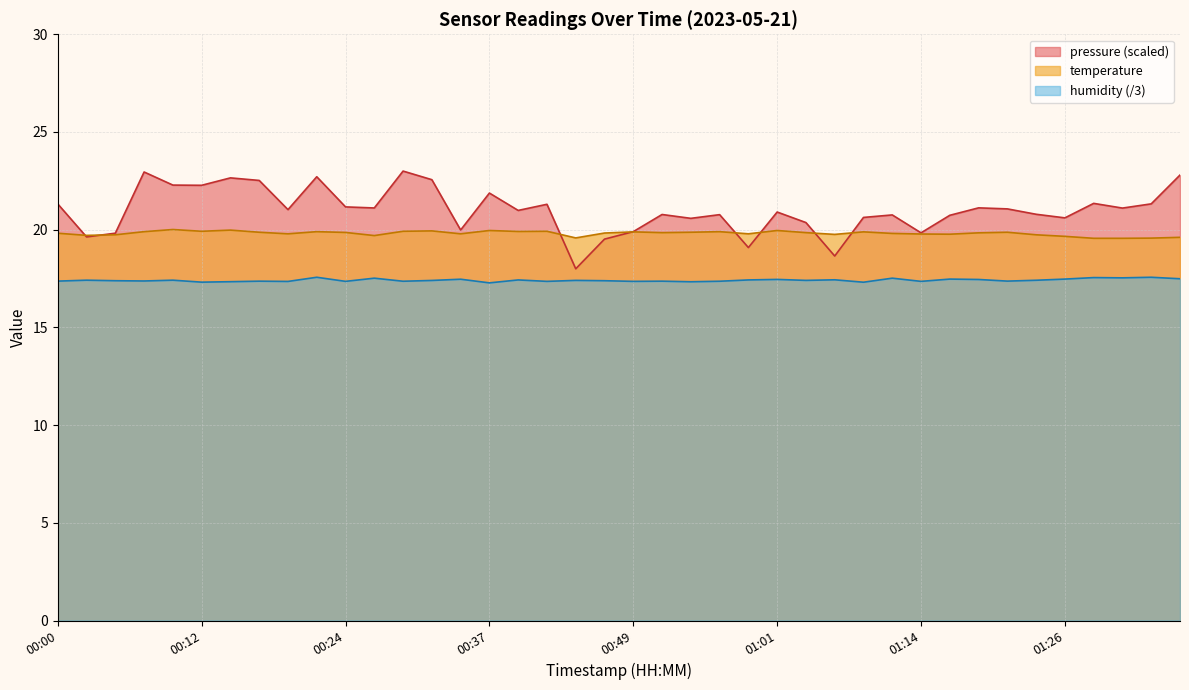

How many lines are shown in the chart?

3